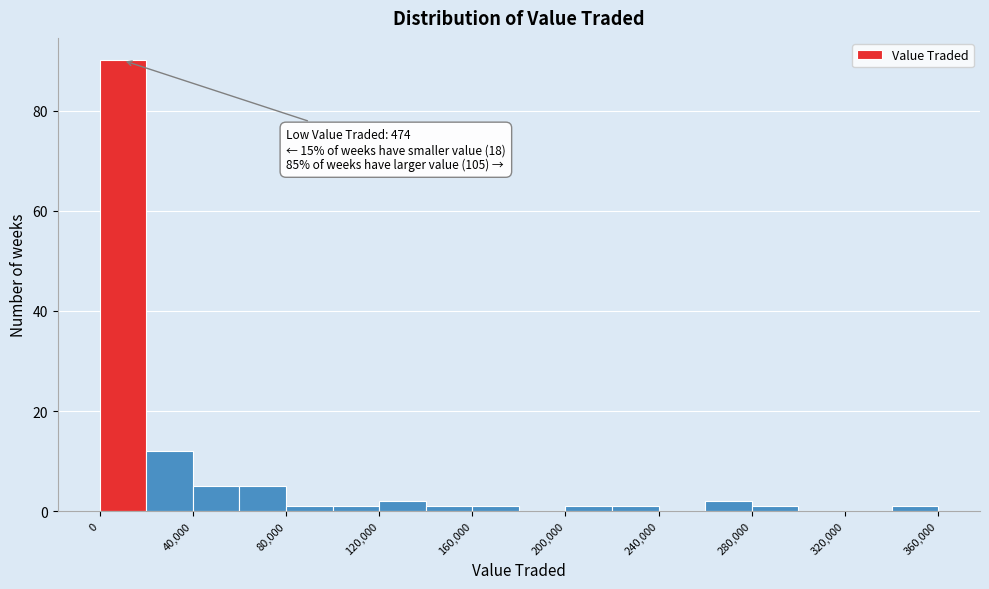

Over which range of the x-axis is the bar tallest?

0 to 20000